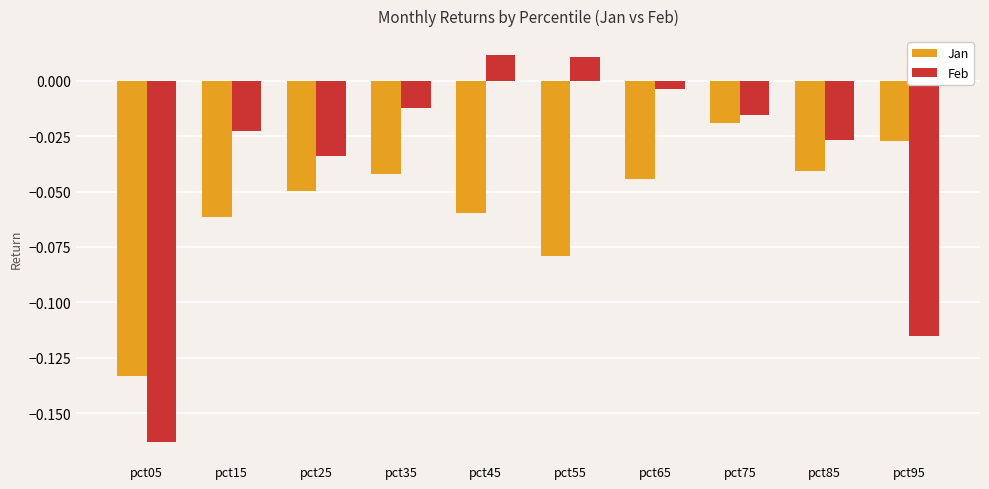

Which label corresponds to the smallest value in the chart?

pct05